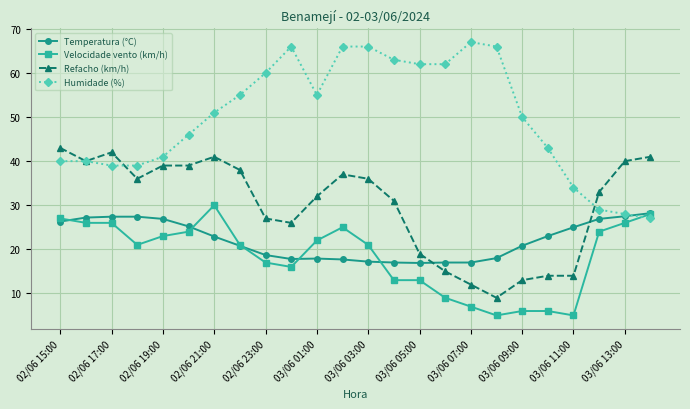

Which series has the largest total across all categories?

Humidade (%)